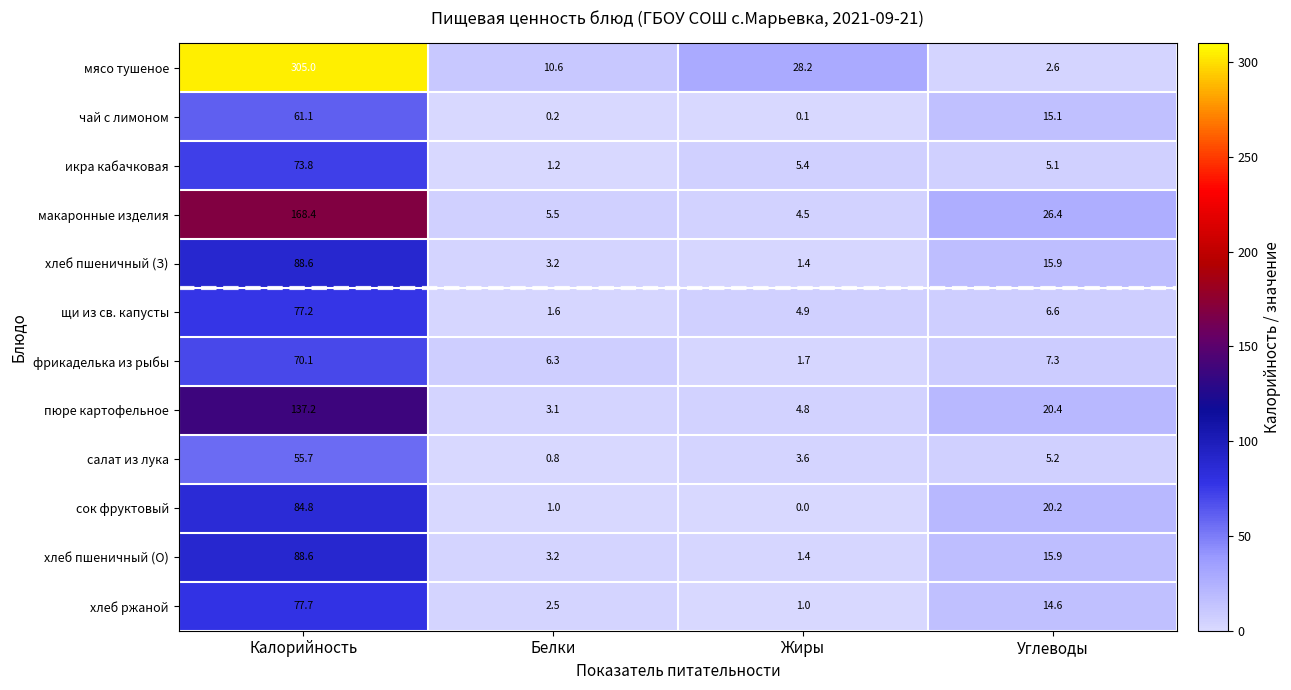

Which category has the highest value in the икра кабачковая series?

Калорийность